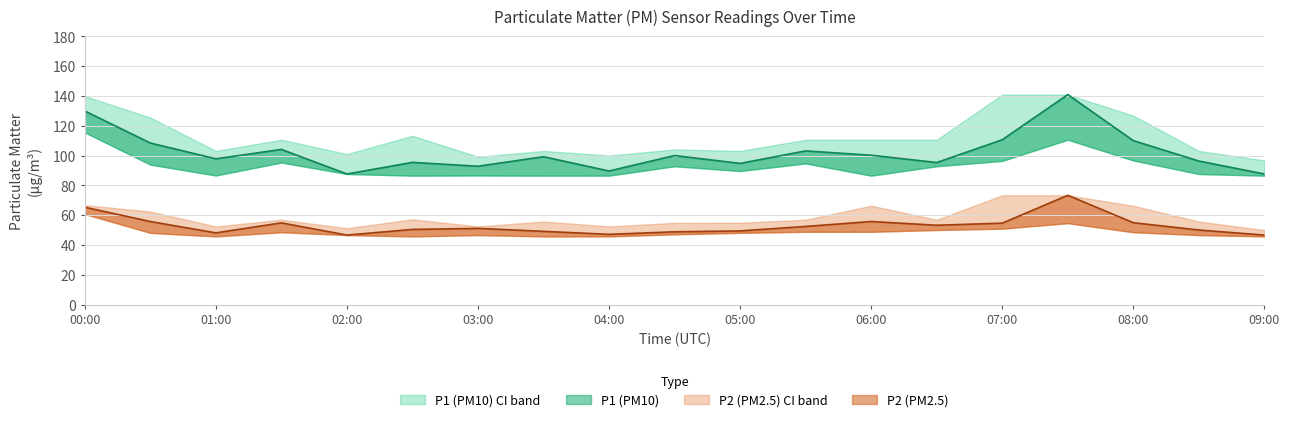

What is the difference between the second highest and minimum values in the P2_lower series?

8.9